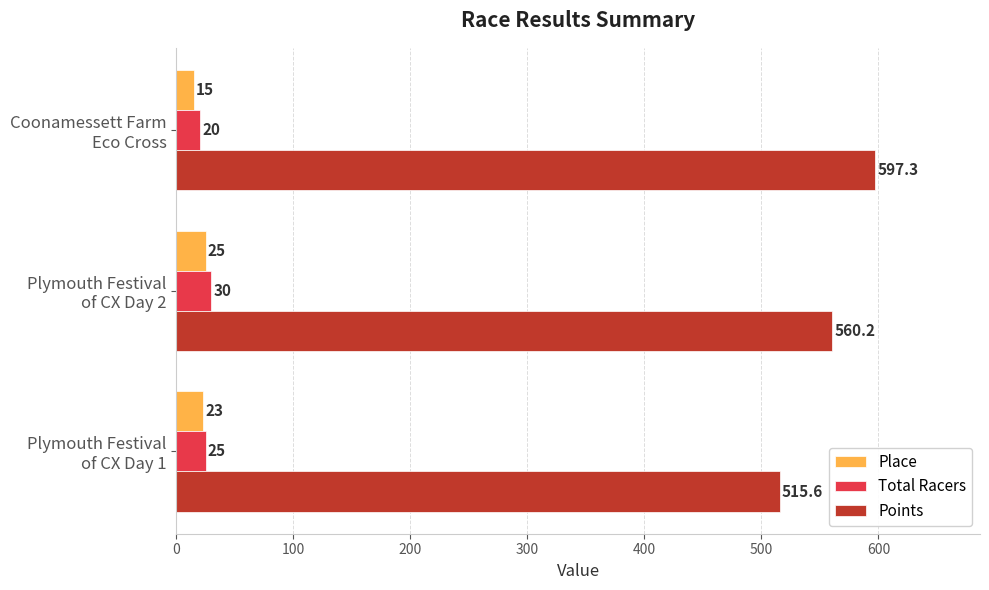

Rank the series by their maximum value, from lowest to highest.

Place, Total Racers, Points